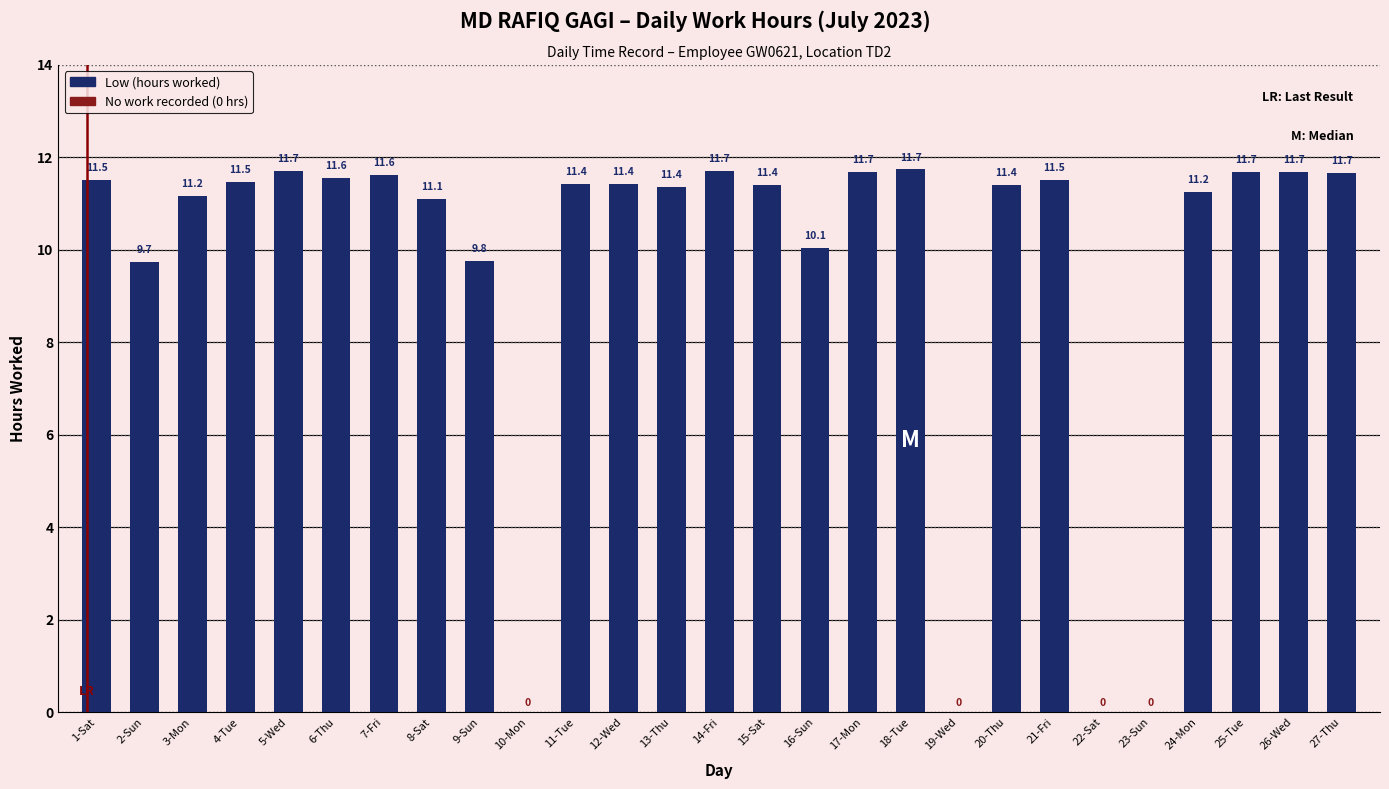

True or false: the data shows 20.0 at 6-Thu.

False